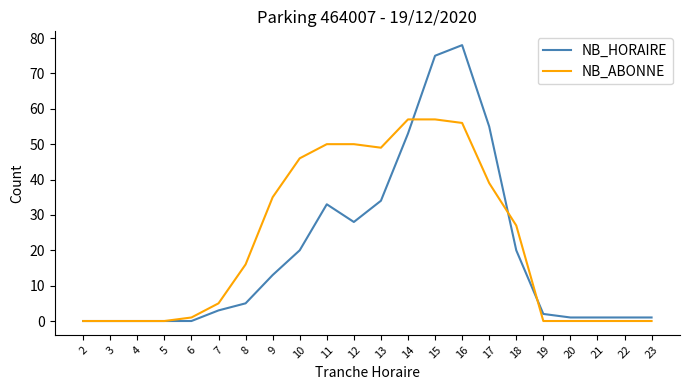

Reading left to right, transcribe all the data shown in this chart.

NB_HORAIRE: 0	0	0	0	0	3	5	13	20	33	28	34	53	75	78	55	20	2	1	1	1	1
NB_ABONNE: 0	0	0	0	1	5	16	35	46	50	50	49	57	57	56	39	27	0	0	0	0	0